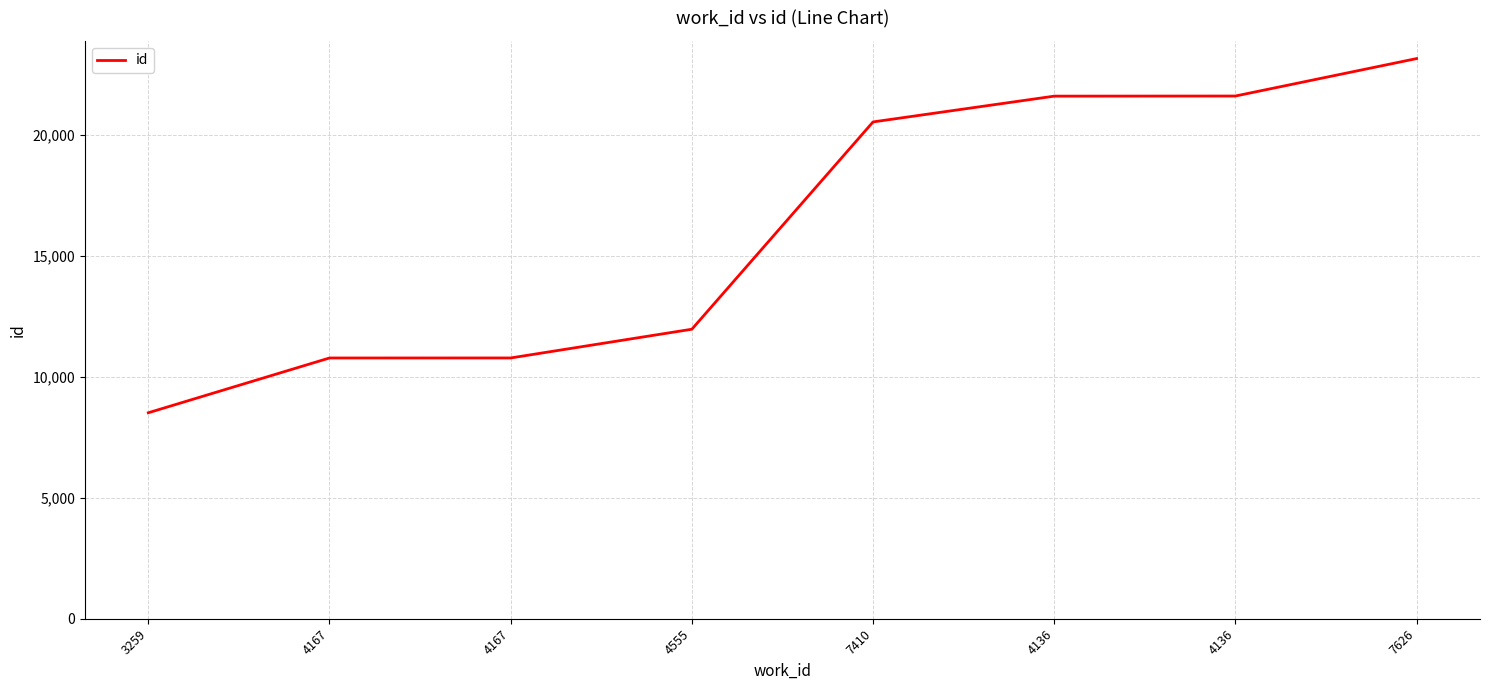

Read the value at 3259.

8517